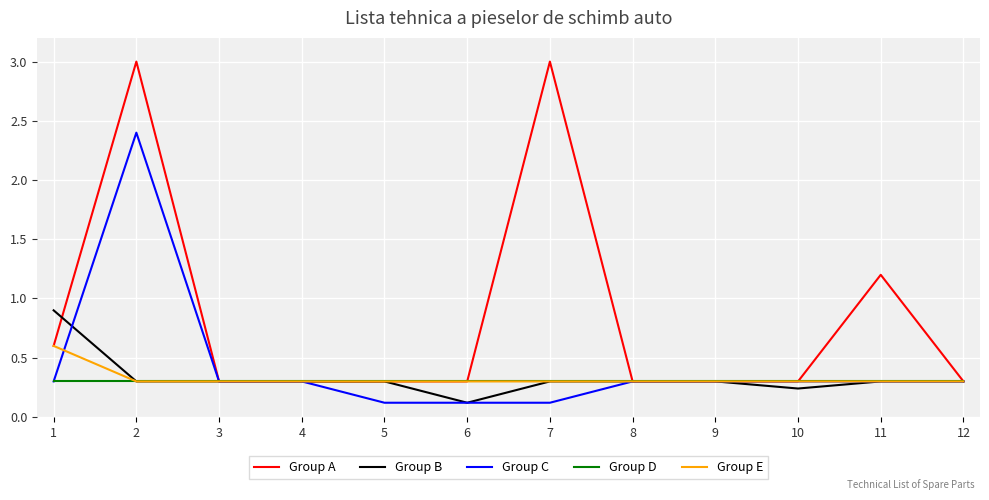

The Group D series shows 0.3 at 12. True or false?

True